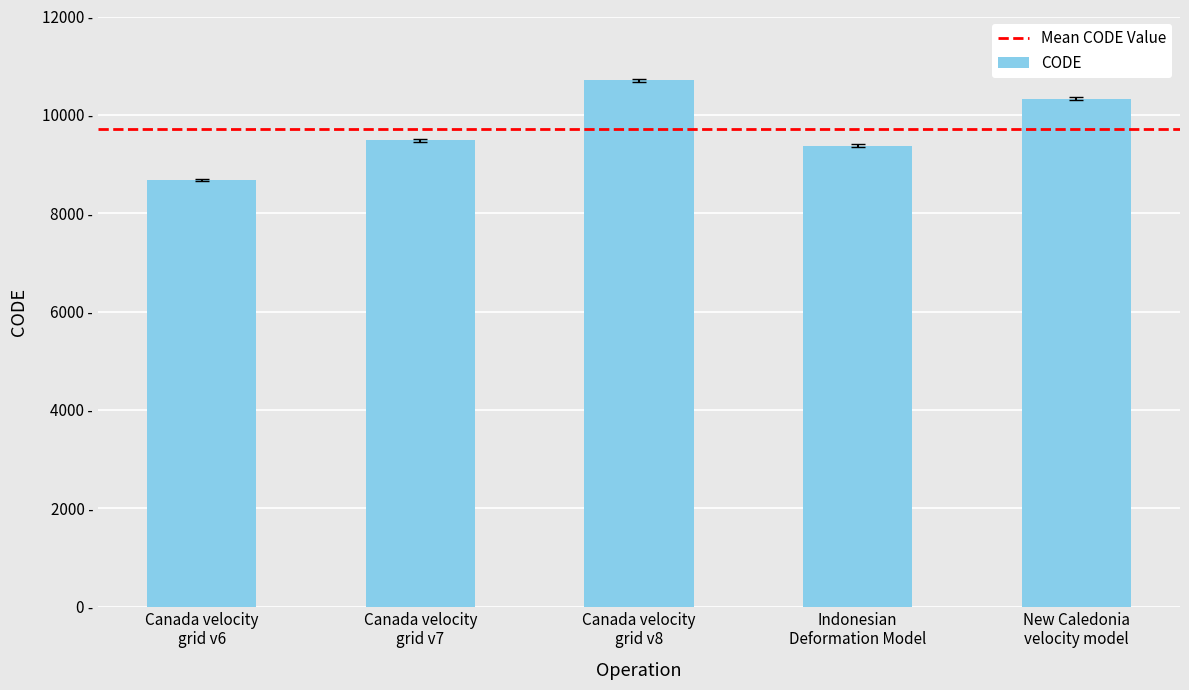

Does the chart contain any negative values?

No